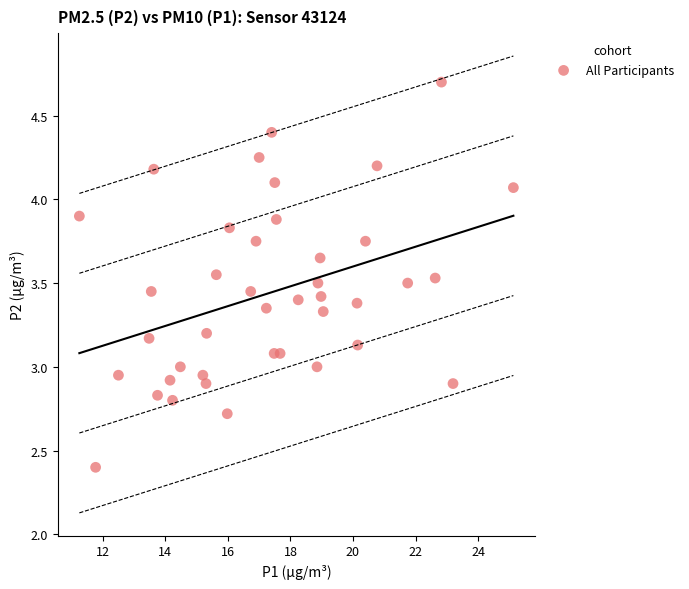

What is the range of X values (max minus min)?

13.9